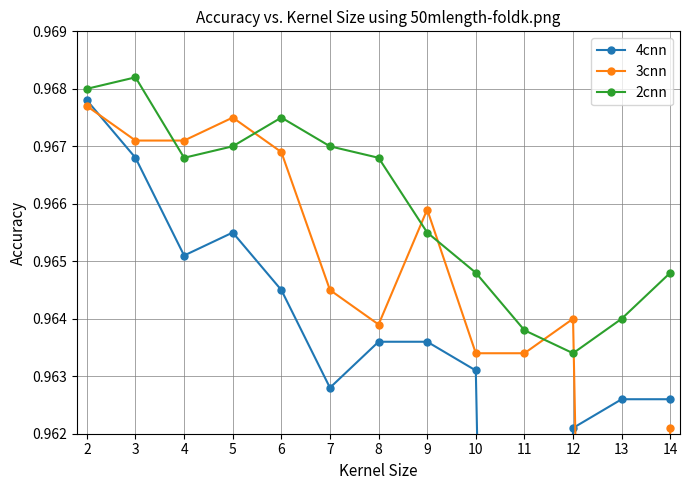

How many interior local peaks does the 2cnn series have?

2